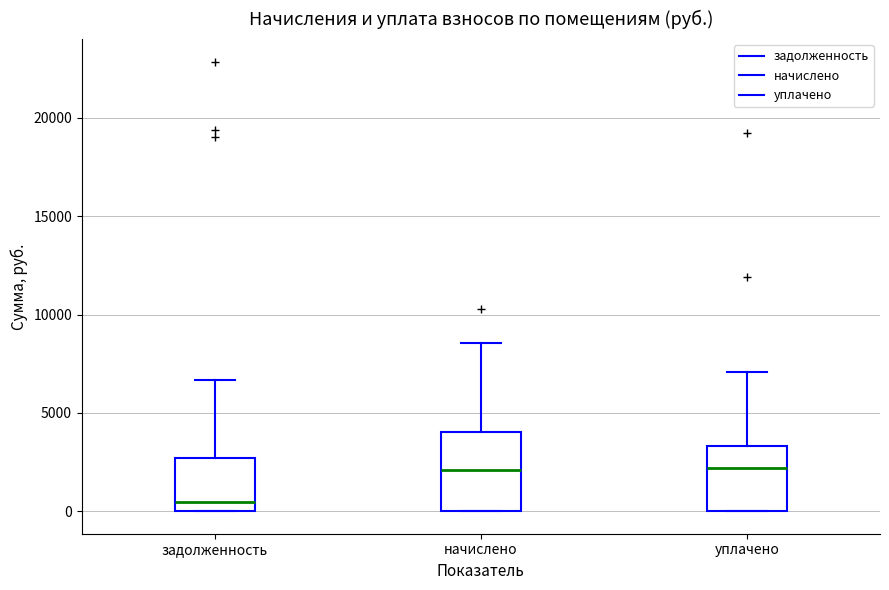

Reading left to right, read every box against the y-axis: the position of its median line, the range the box covers, and the ends of its whiskers. The values are not printed on the chart, so give them approximately, as read against the axis.

задолженность: median 500, box 0 to 2500, whiskers 0 to 6500
начислено: median 2000, box 0 to 4000, whiskers 0 to 8500
уплачено: median 2000, box 0 to 3500, whiskers 0 to 7000